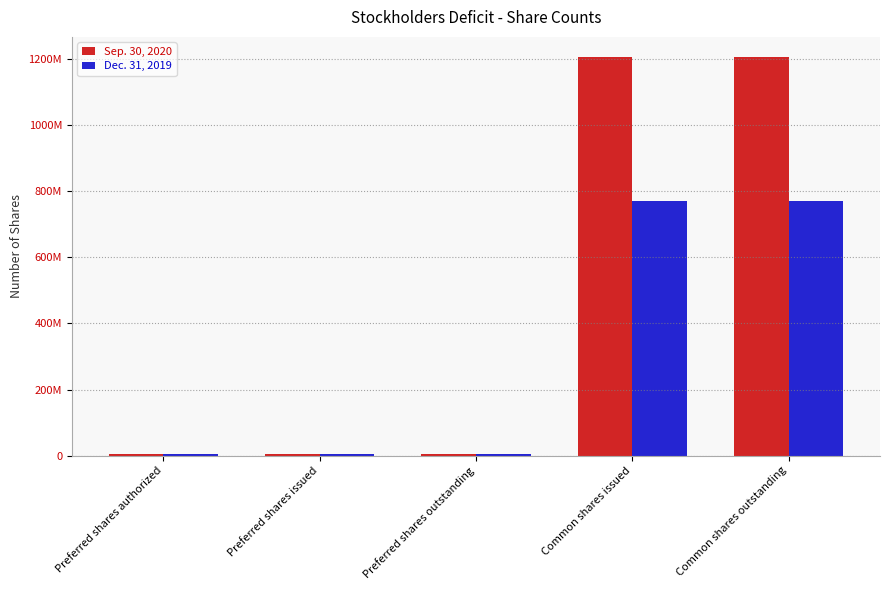

What position from the left is Common shares issued?

4